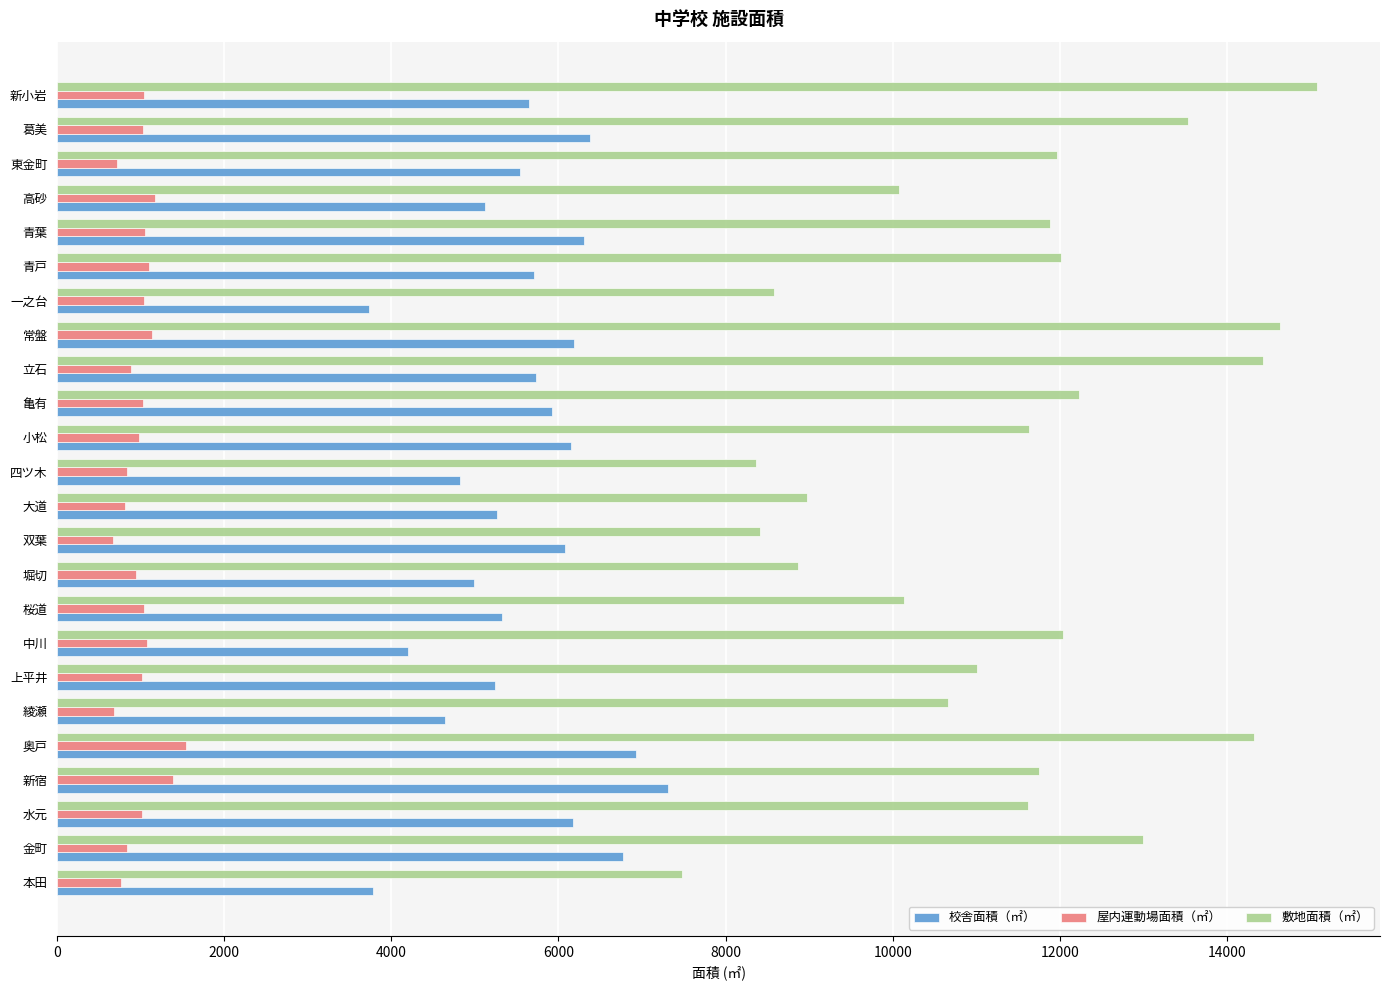

What is the difference between the highest and lowest values at 奥戸?

12789